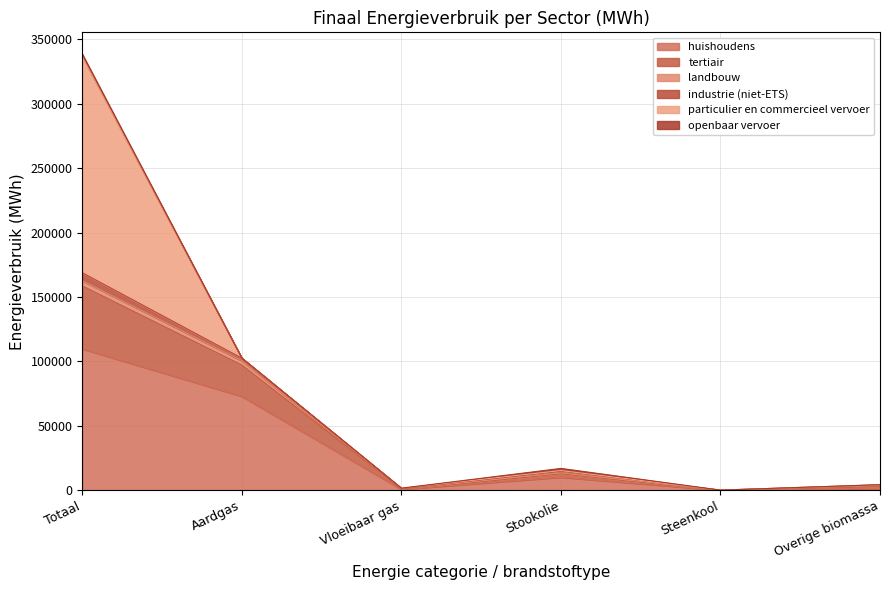

Does the chart have visible grid lines?

Yes